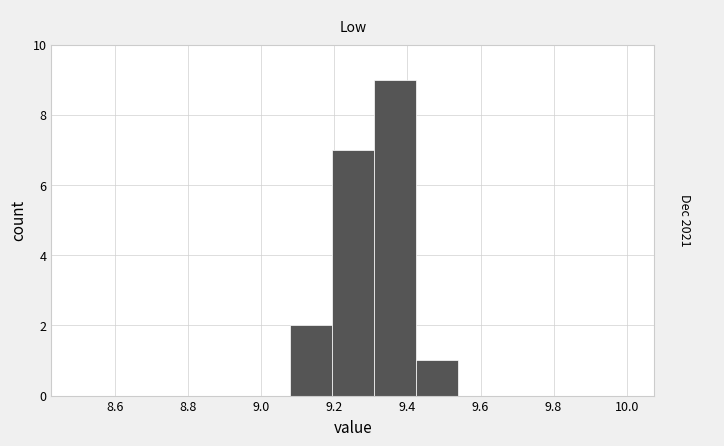

Reading left to right, transcribe this chart: for each bar, give the range it covers on the x-axis and its height. Neither the bar edges nor the heights are printed on the chart, so give them approximately, as read against the axes.

8.50 to 8.62: 0
8.62 to 8.74: 0
8.74 to 8.84: 0
8.84 to 8.96: 0
8.96 to 9.08: 0
9.08 to 9.20: 2
9.20 to 9.30: 7
9.30 to 9.42: 9
9.42 to 9.54: 1
9.54 to 9.66: 0
9.66 to 9.76: 0
9.76 to 9.88: 0
9.88 to 10.00: 0